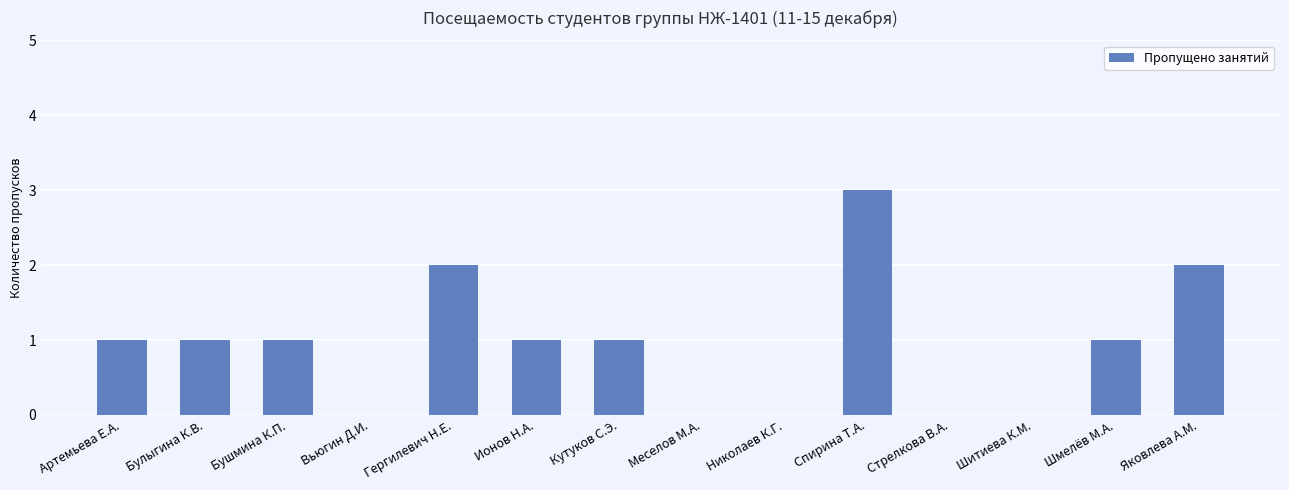

Which category has the highest value across all series?

Спирина Т.А.